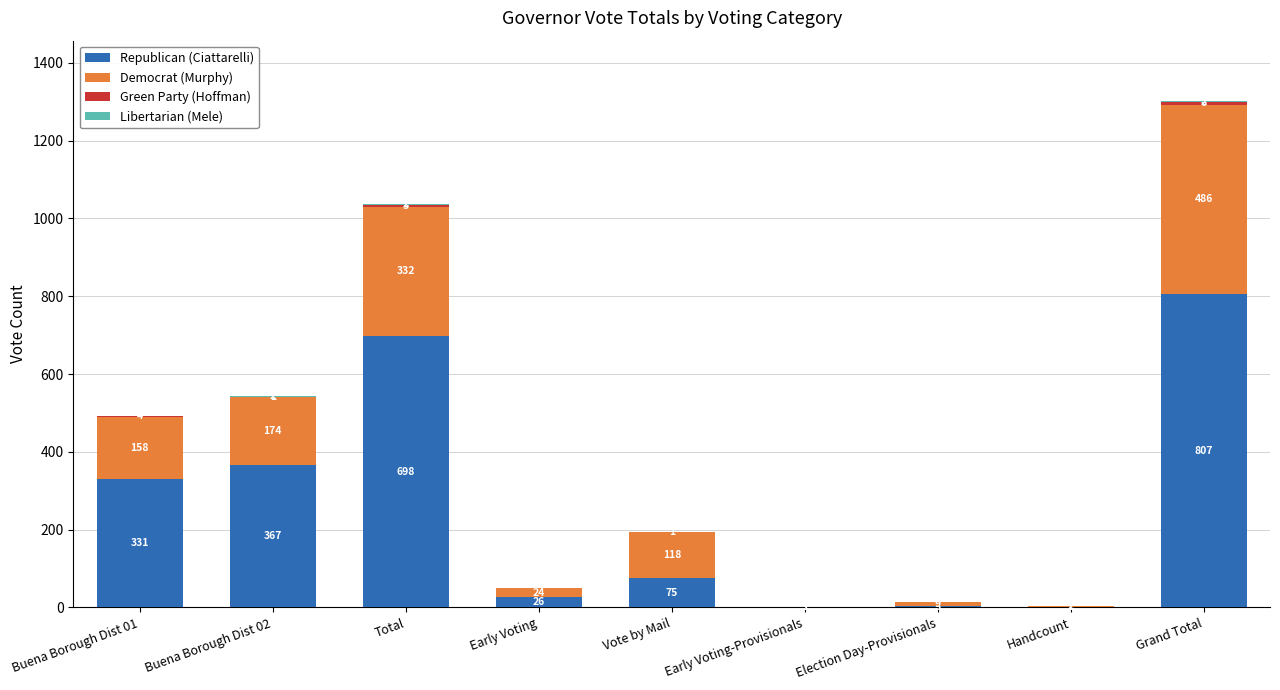

The Republican (Ciattarelli) series shows 1 at Early Voting-Provisionals. True or false?

True